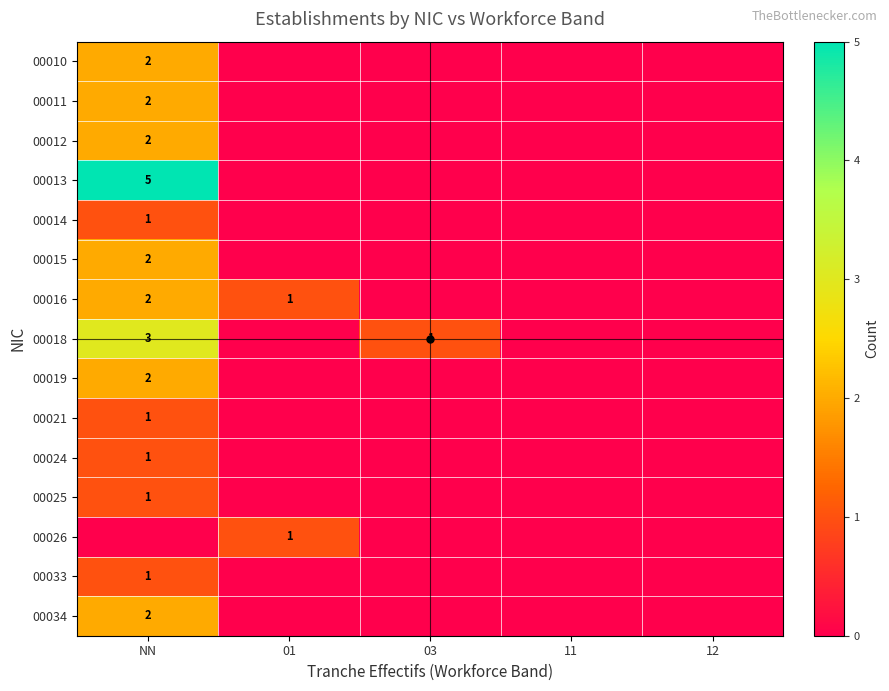

Which category has the lowest value across all series?

01